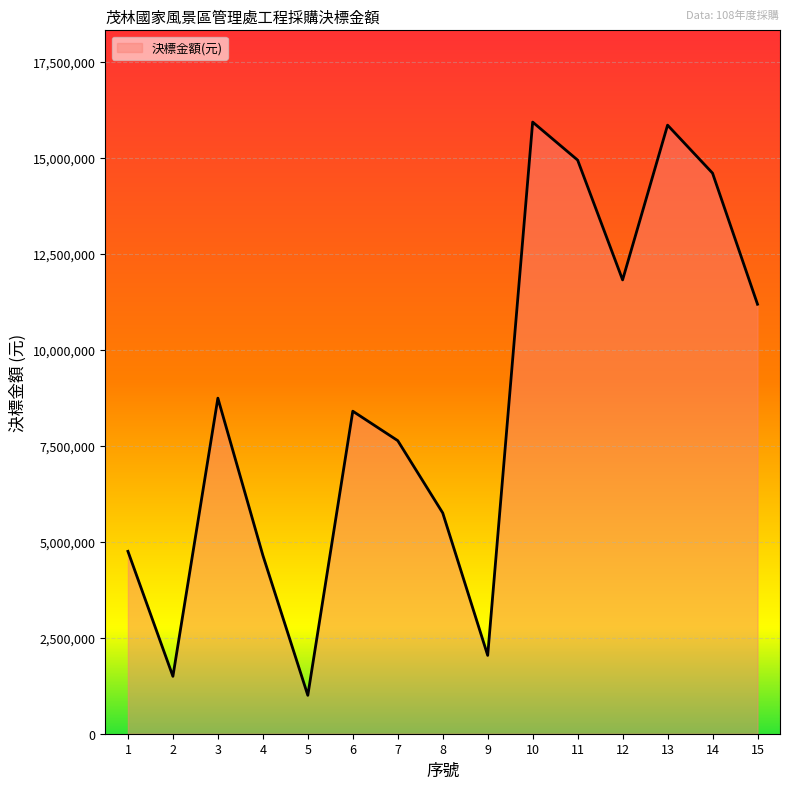

What is the smallest value displayed?

1000000